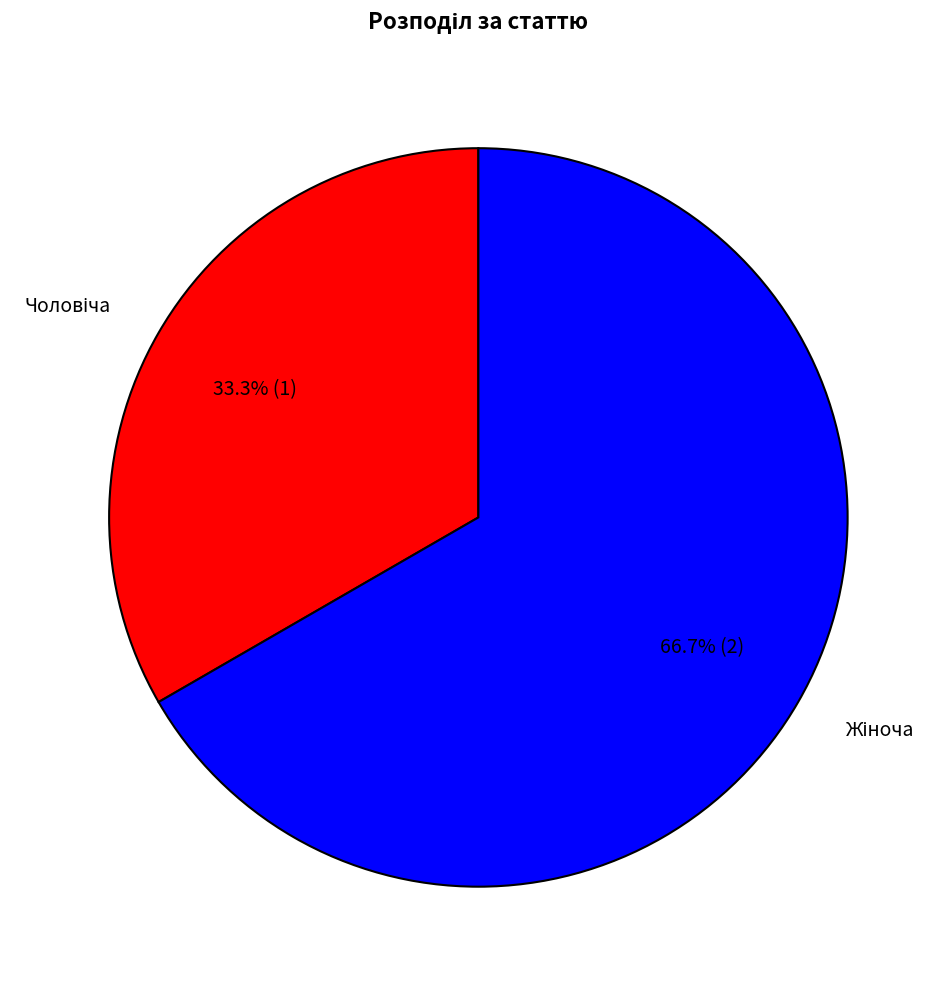

Is there a majority slice in this chart?

Yes